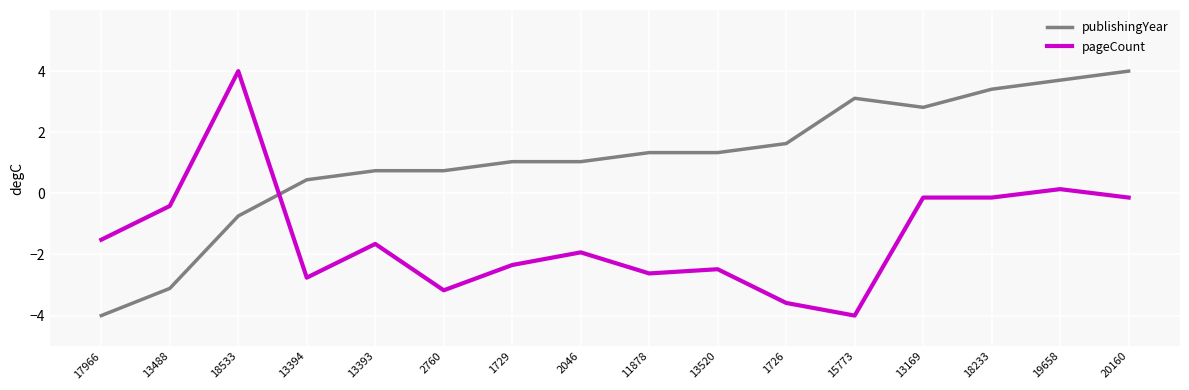

Which series changed the most between 2760 and 15773?

publishingYear